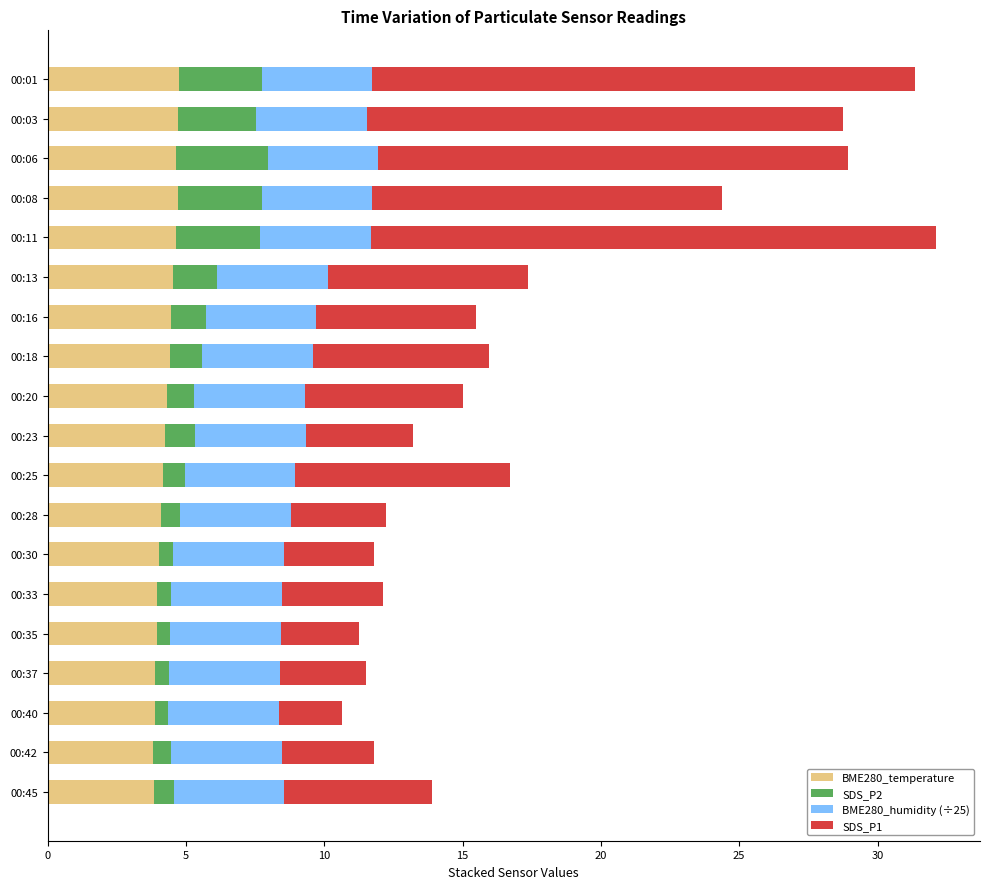

What is the lowest value of the BME280_temperature series?

3.8